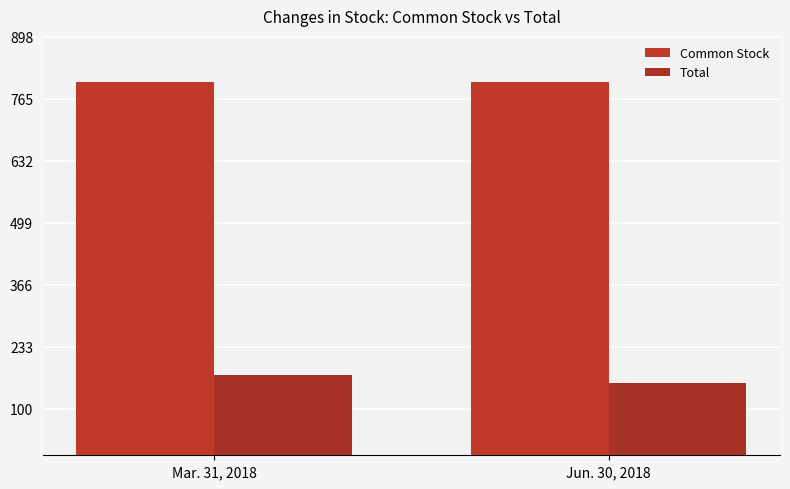

Are the bars grouped side by side (vs. stacked)?

Yes